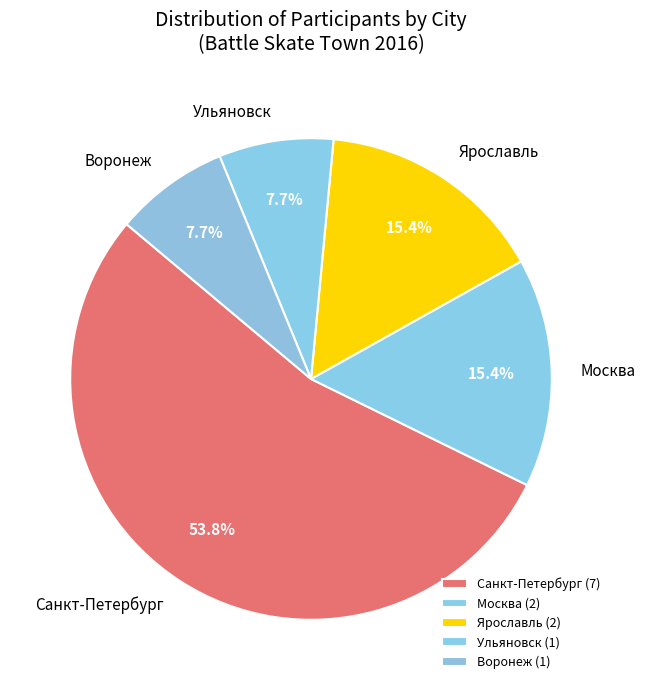

Does Санкт-Петербург represent more than half of the total?

Yes